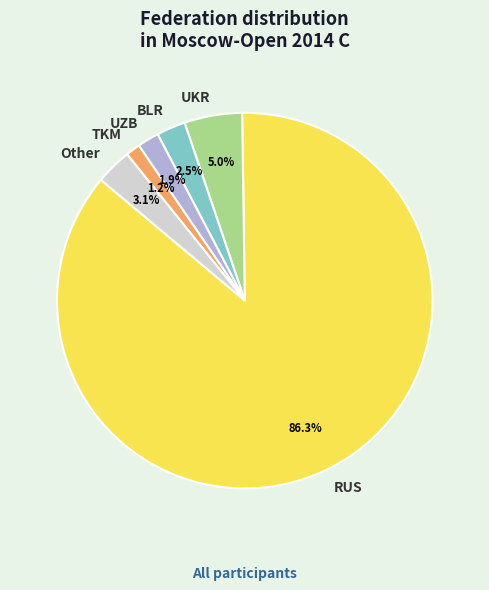

To the nearest percent, what is the difference between the largest and smallest slice percentages?

85%